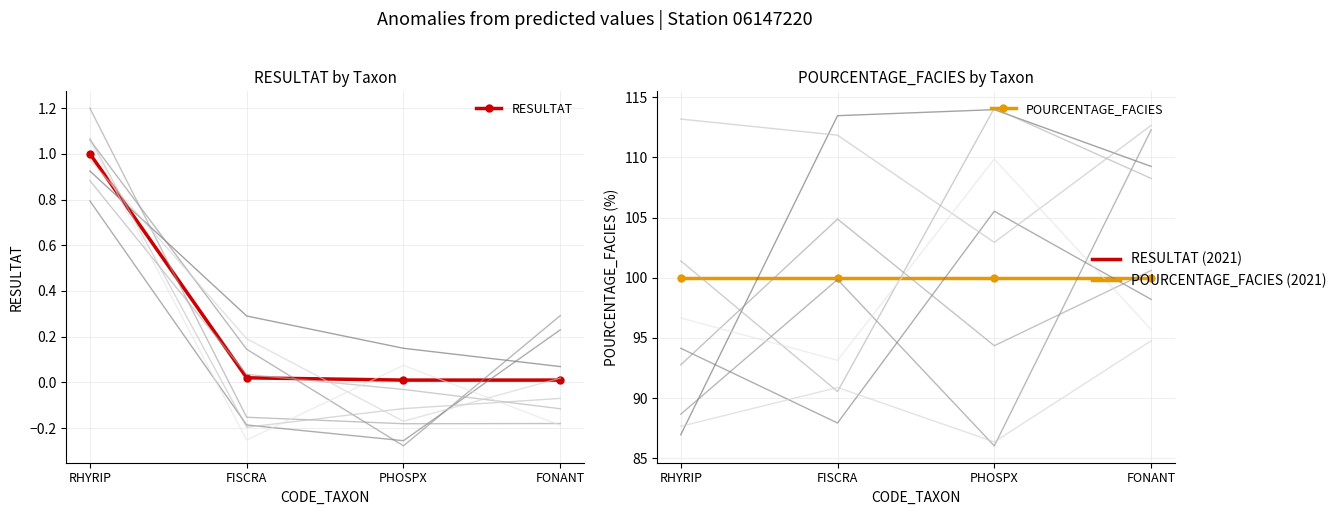

What position from the right is FISCRA?

3